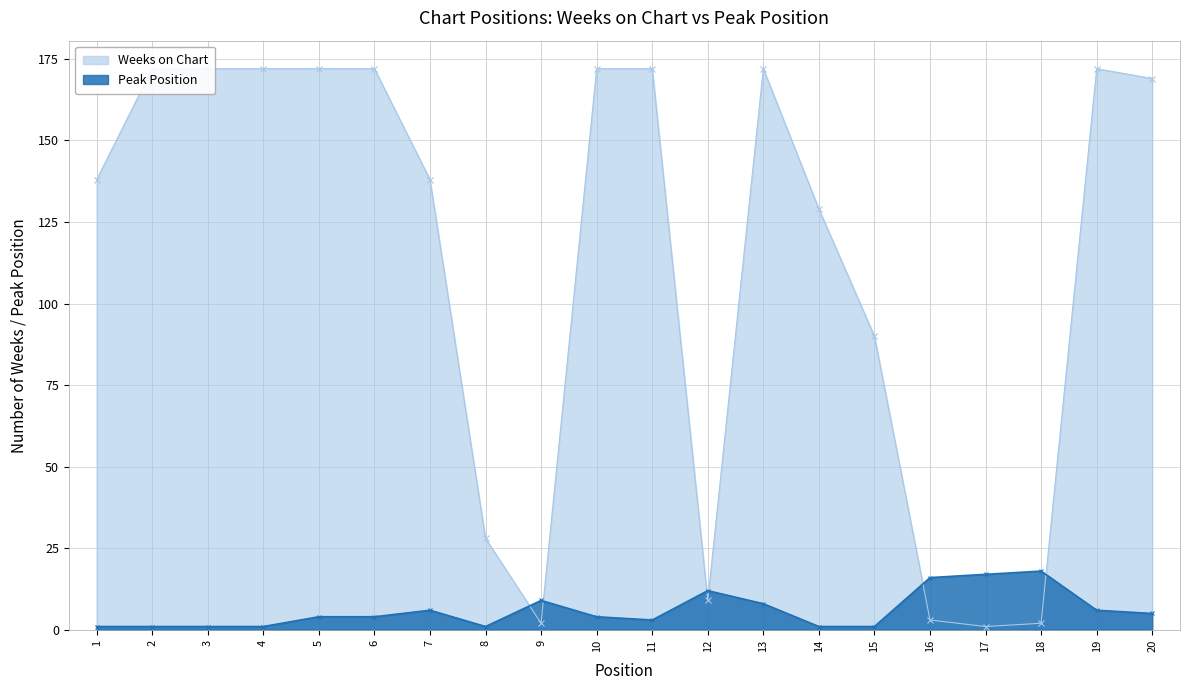

What is the approximate value of Peak Position at 12, to the nearest 10?

10